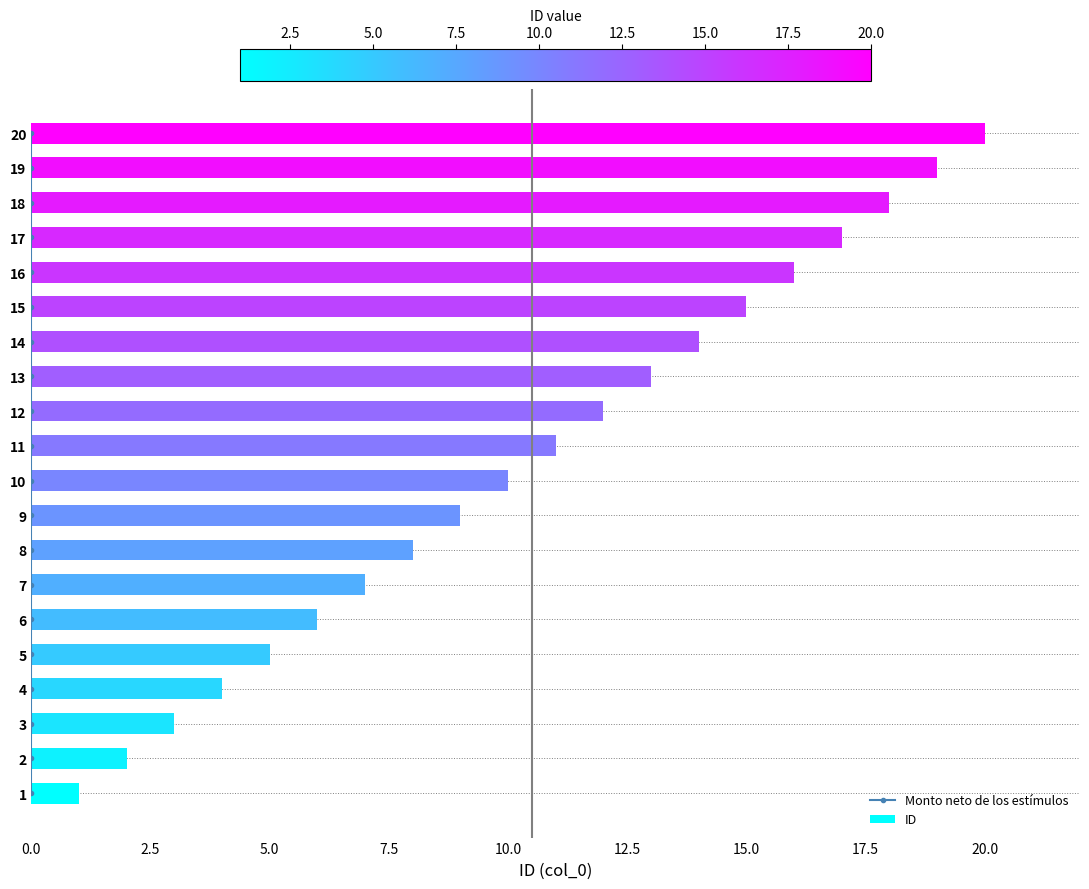

The ID series shows 21 at 14. True or false?

False